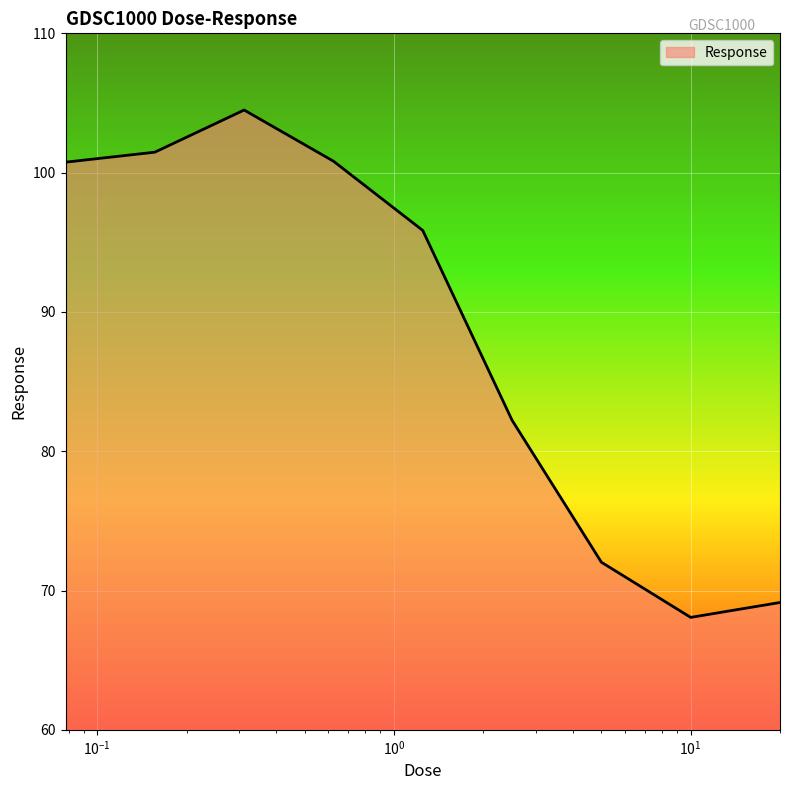

Does the chart display data point markers on the line(s)?

No